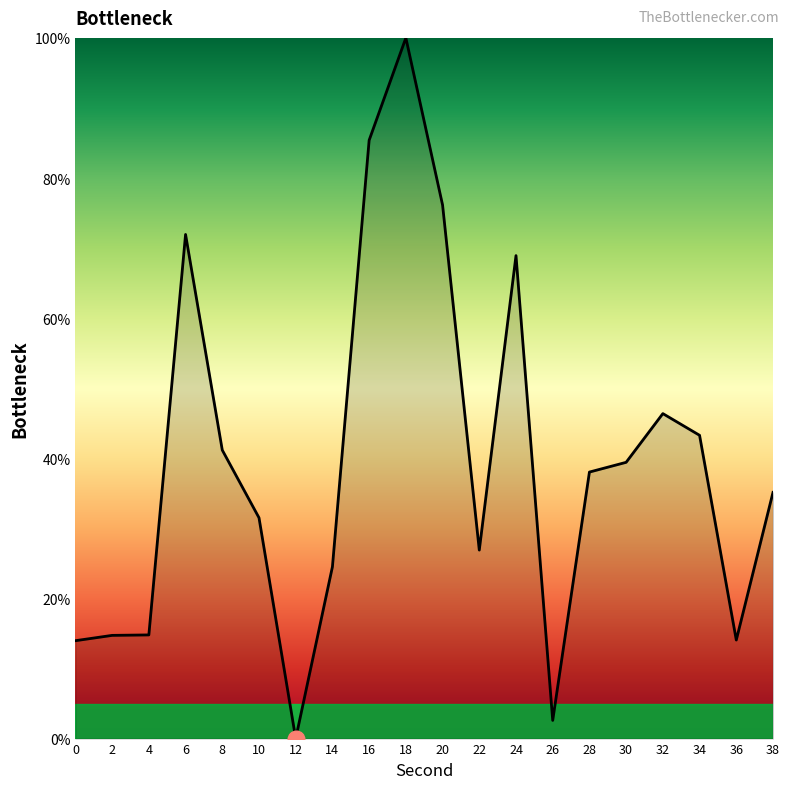

What is the greatest value displayed?

100.0